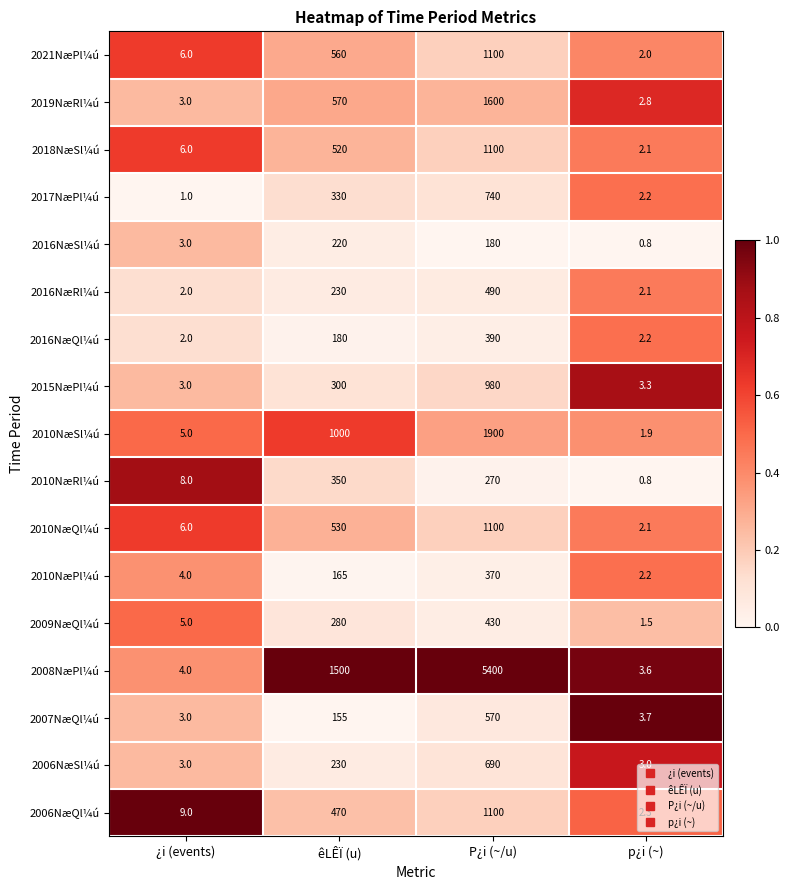

What is the total value across all series at P¿i (~/u)?

18410.0